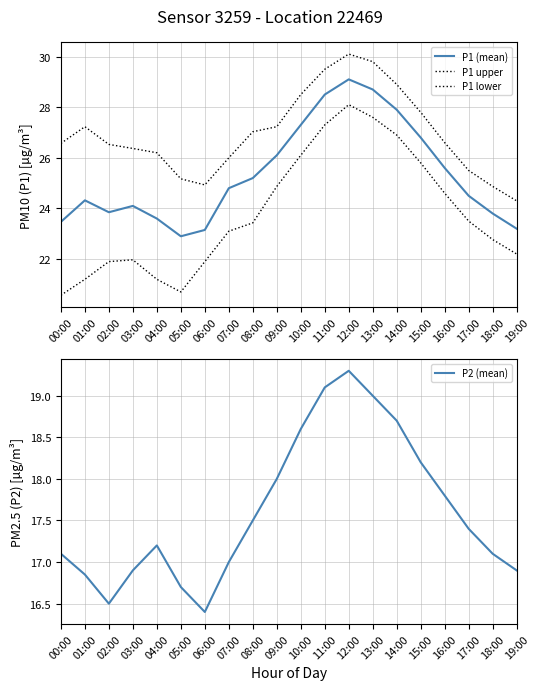

What is the label of the 1st point from the left?

00:00